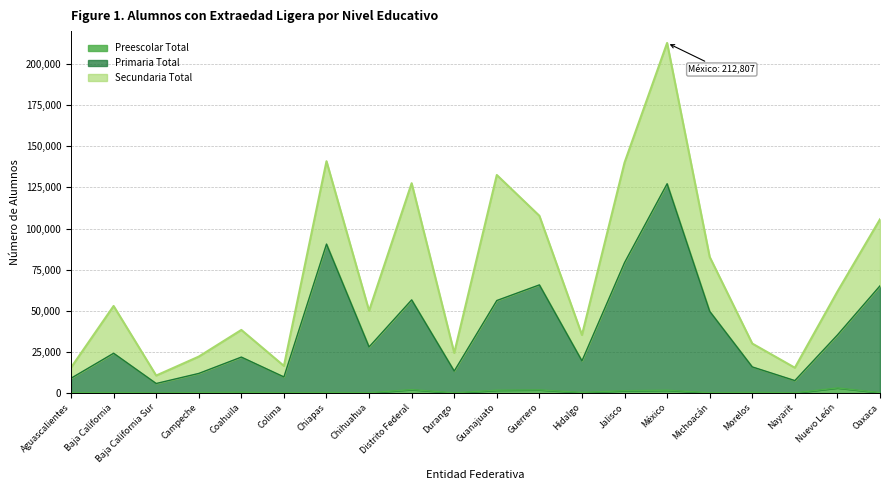

What is the label of the 7th point from the left?

Chiapas